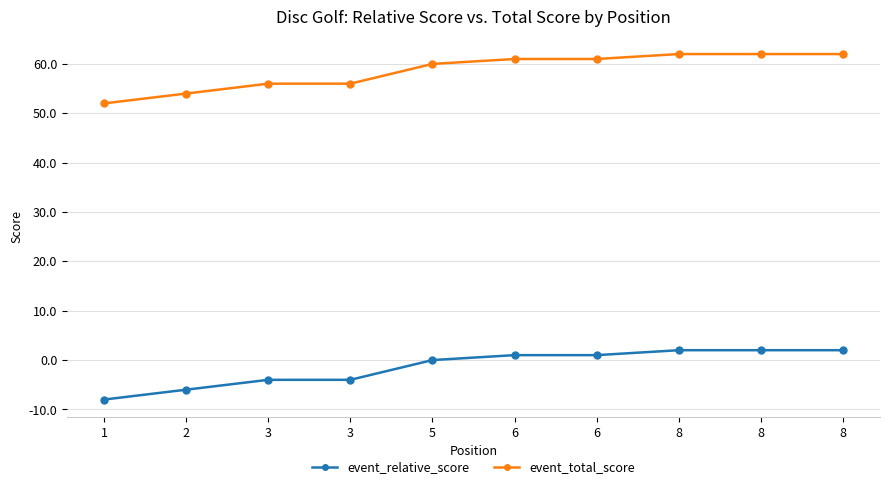

What are all the series names shown in the legend?

event_relative_score, event_total_score